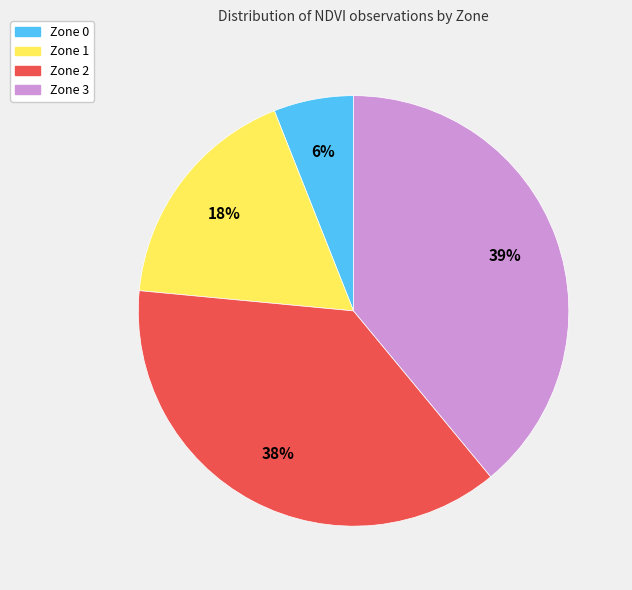

How many segments does this pie chart have?

4